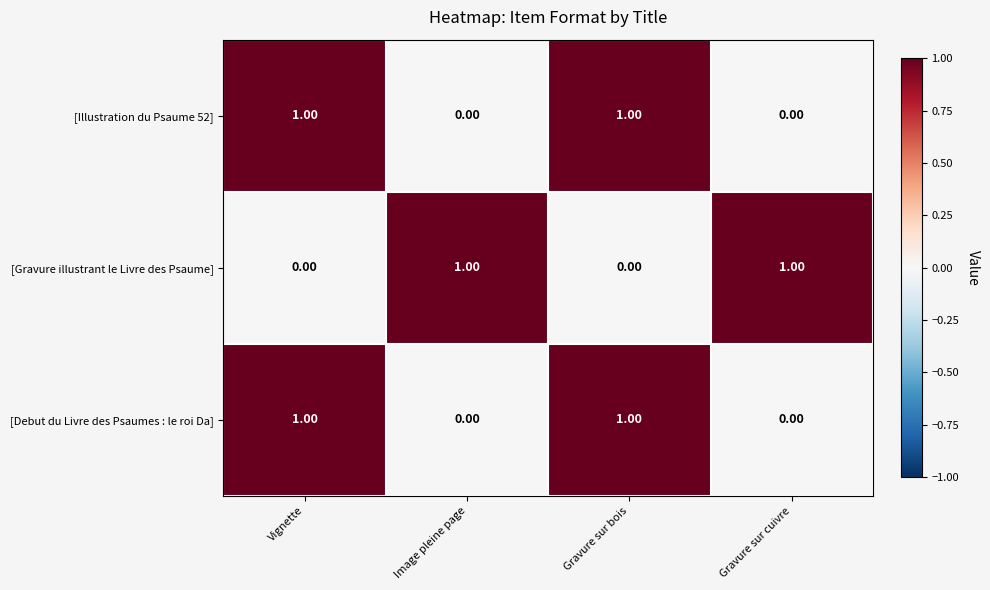

How many series are shown in this chart?

3